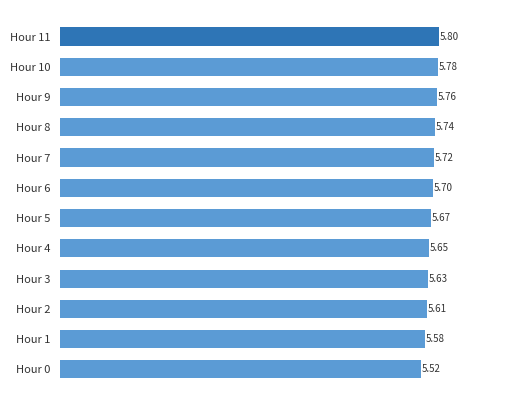

What is the sum of all values?

68.2